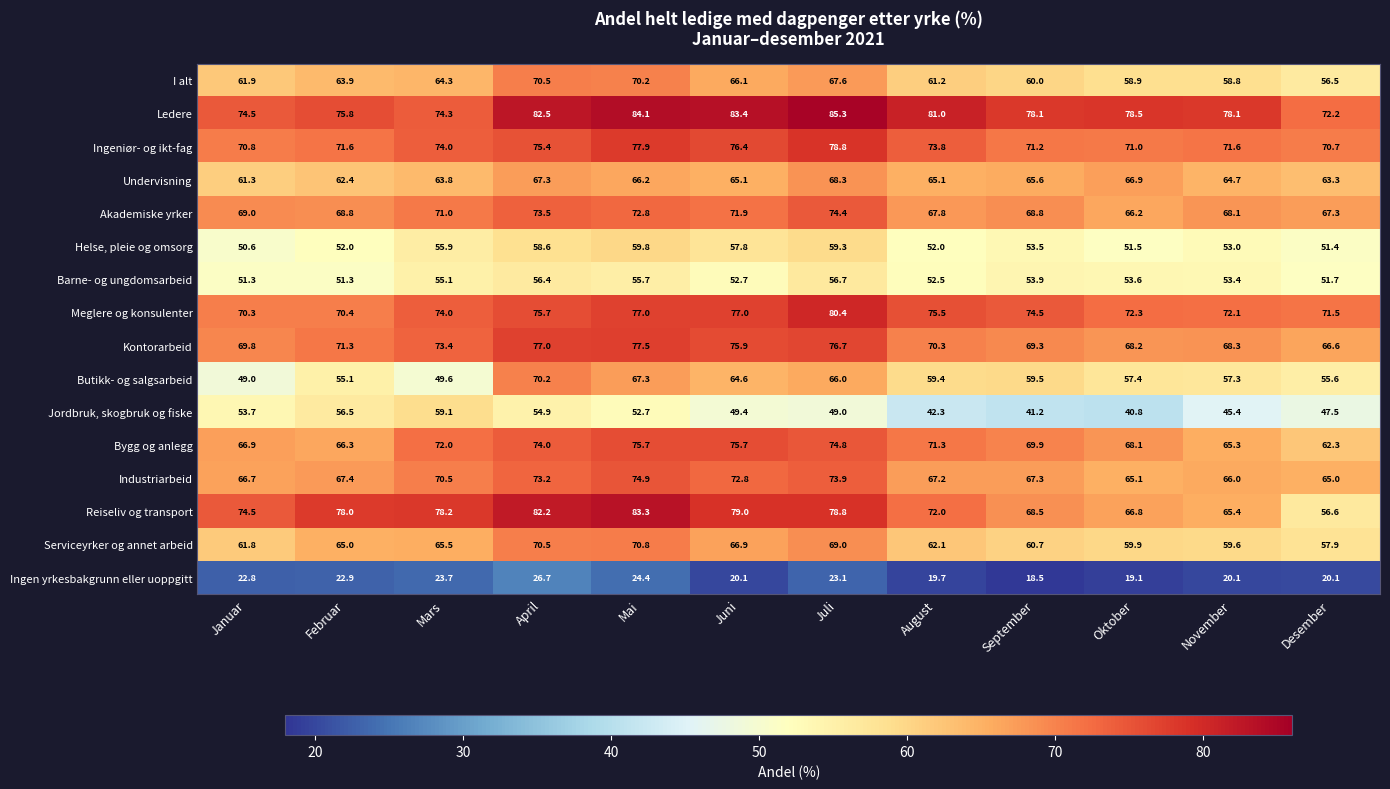

At how many categories does at least one series exceed 79?

5